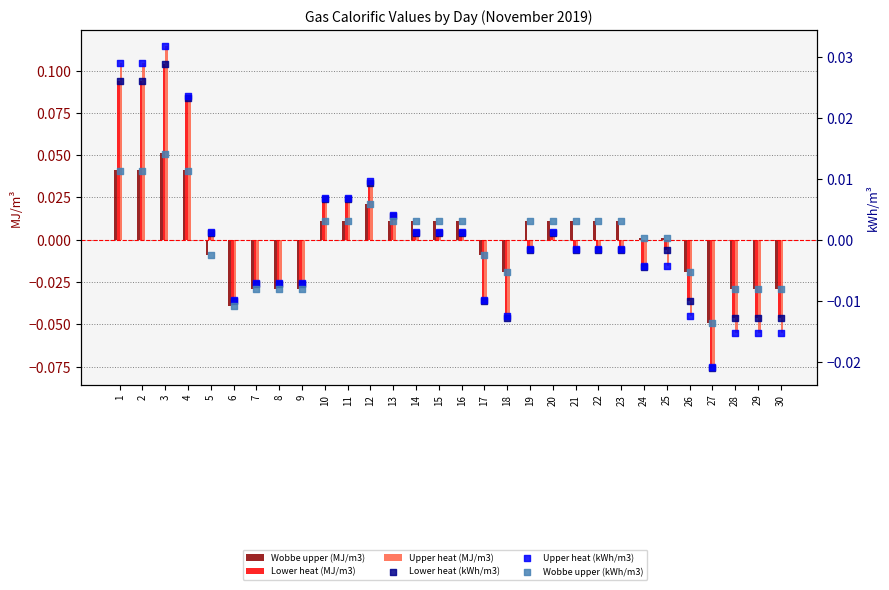

Which series has the largest Y range (max minus min)?

Upper heat (MJ/m3)